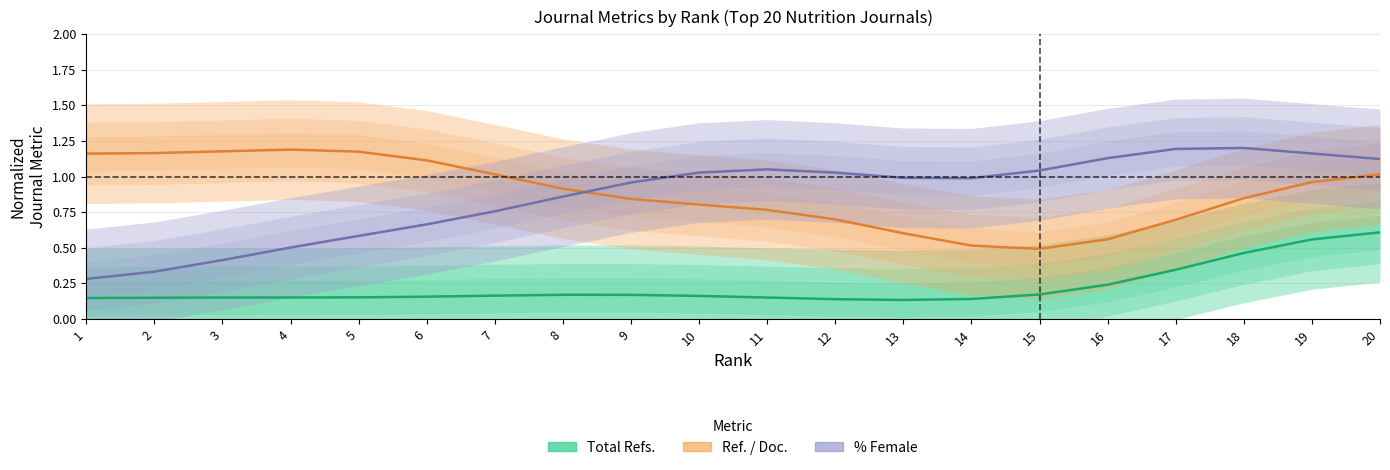

Between 13 and 17, which is larger?

17